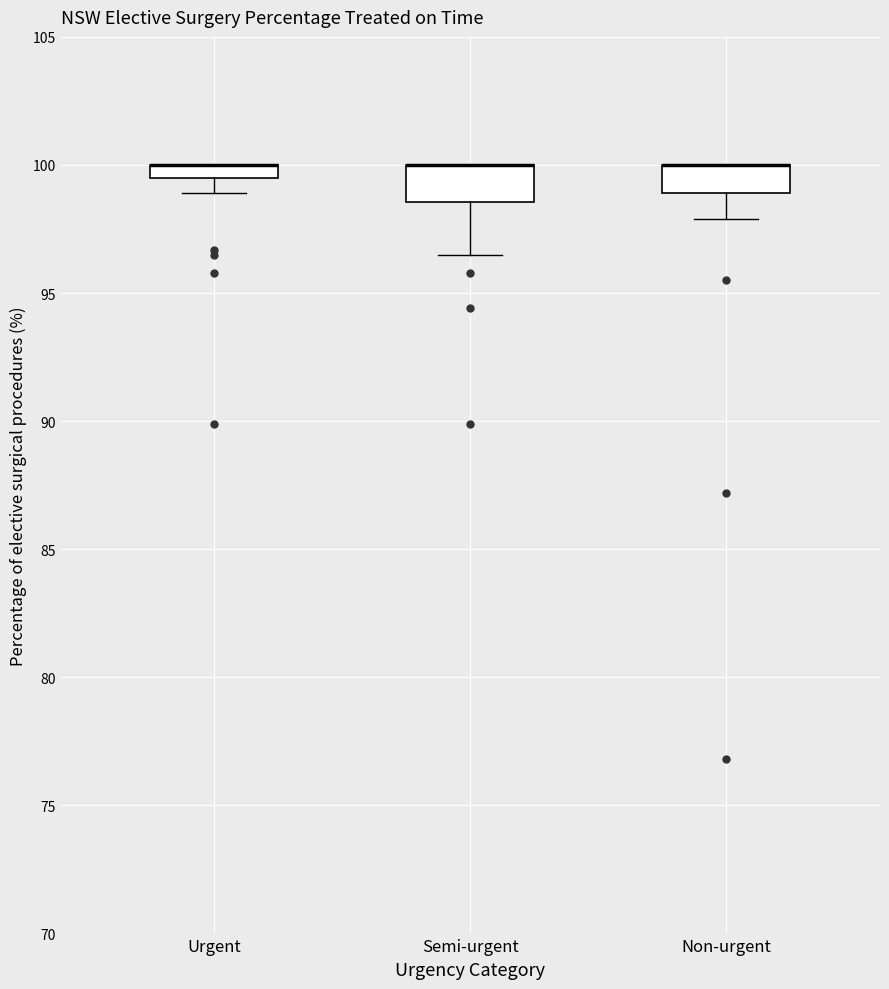

Where is the upper edge of the box for Semi-urgent on the y-axis? The values are not printed on the chart, so give them approximately, as read against the axis.

100.0